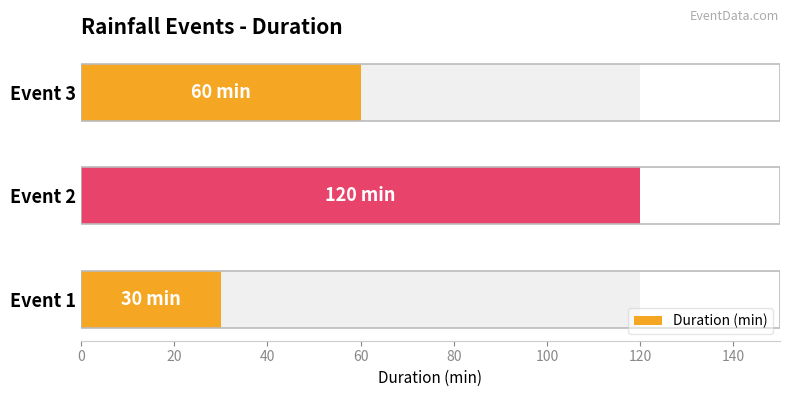

Between Event 1 and Event 3, which is larger?

Event 3